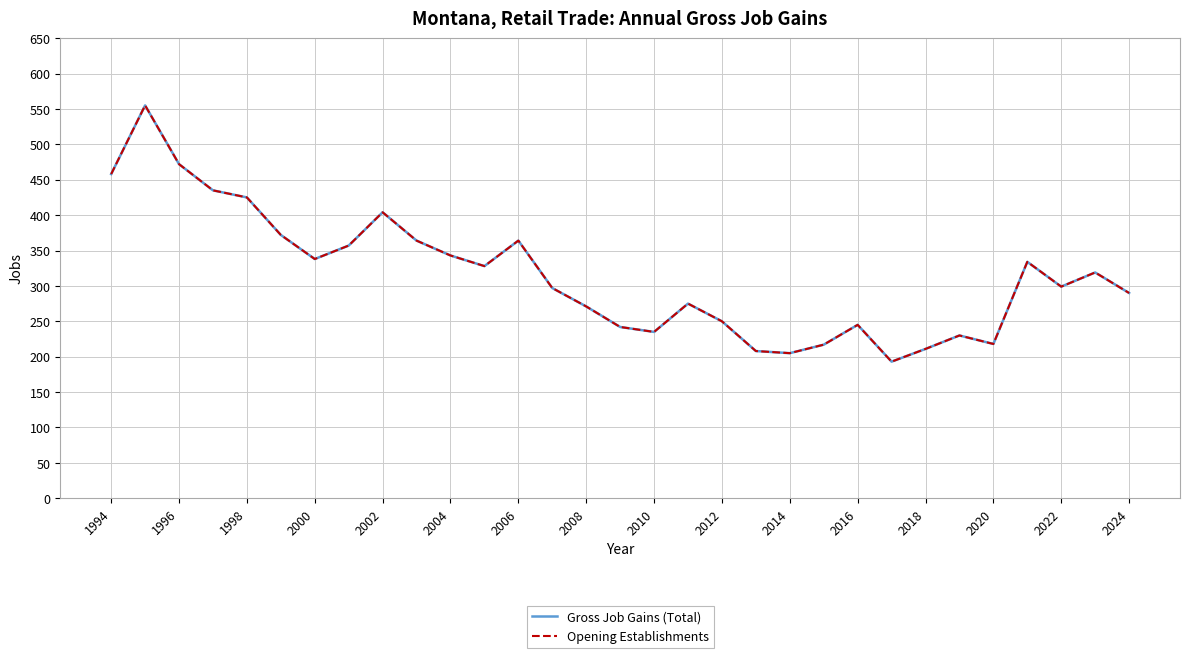

Is this an area chart (filled region under the line)?

No